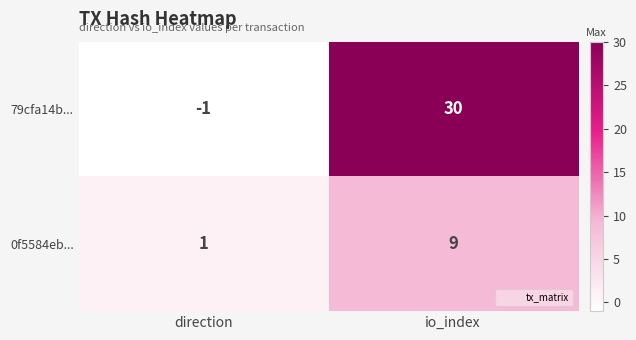

How many data points does each series have?

2